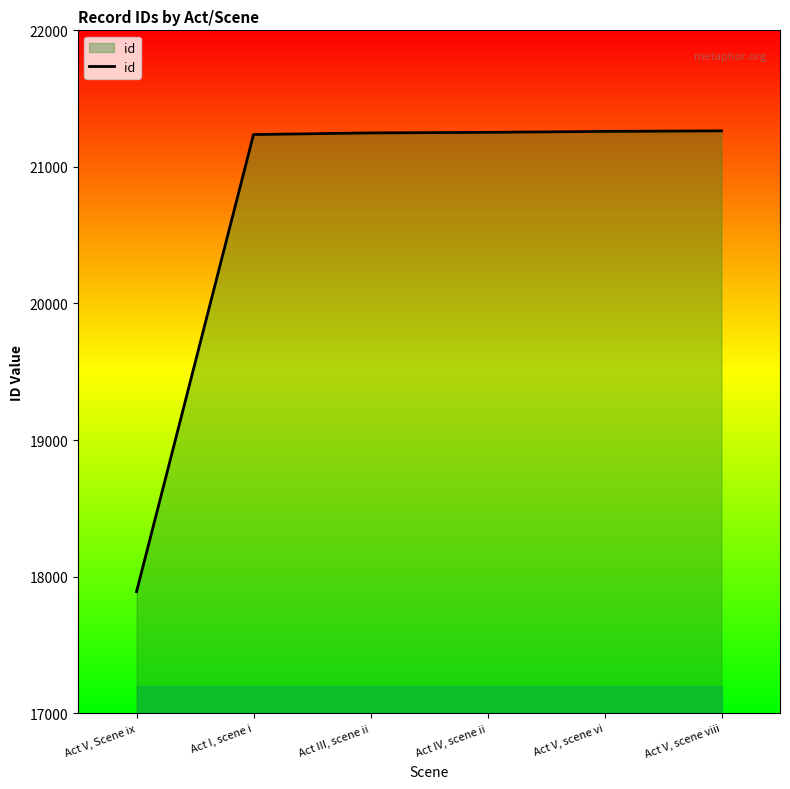

Read the value at Act IV, scene ii, to the nearest 10.

21250